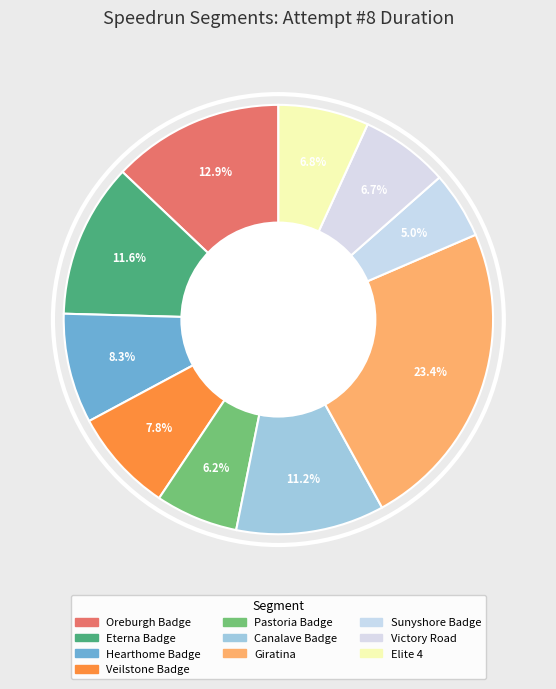

What portion of the pie excludes Elite 4?

93.2%